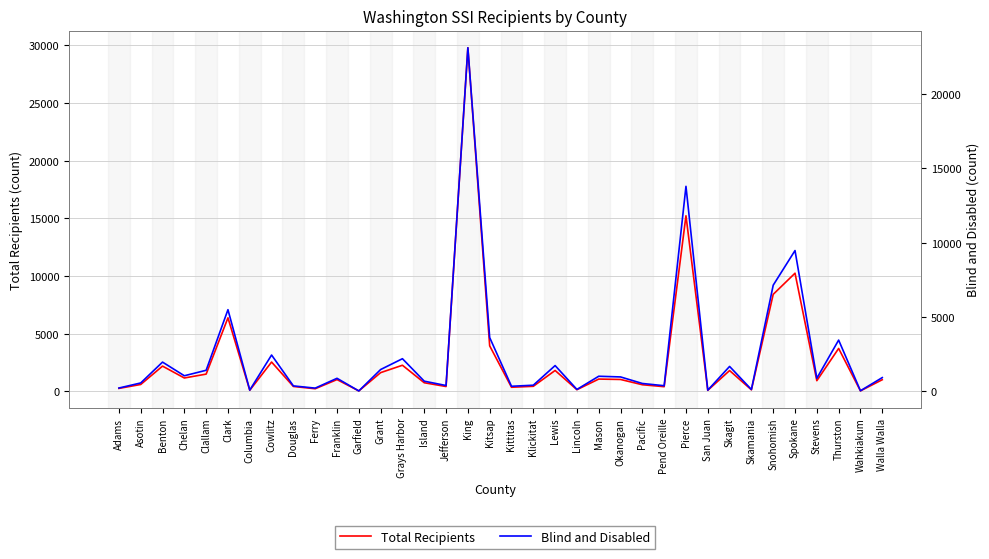

How many lines are shown in the chart?

2